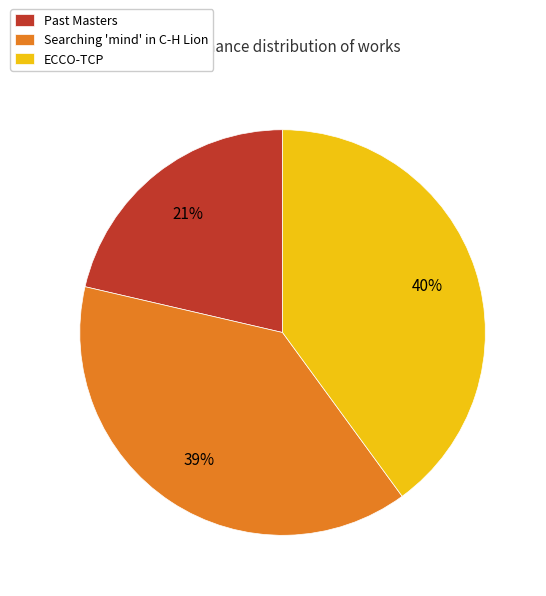

What percentage is the ECCO-TCP slice, to the nearest percent?

40%